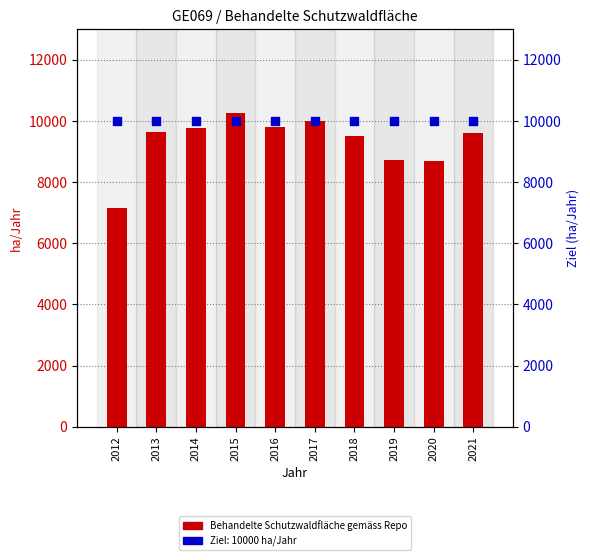

Which has a higher value, 2016 or 2014?

2016